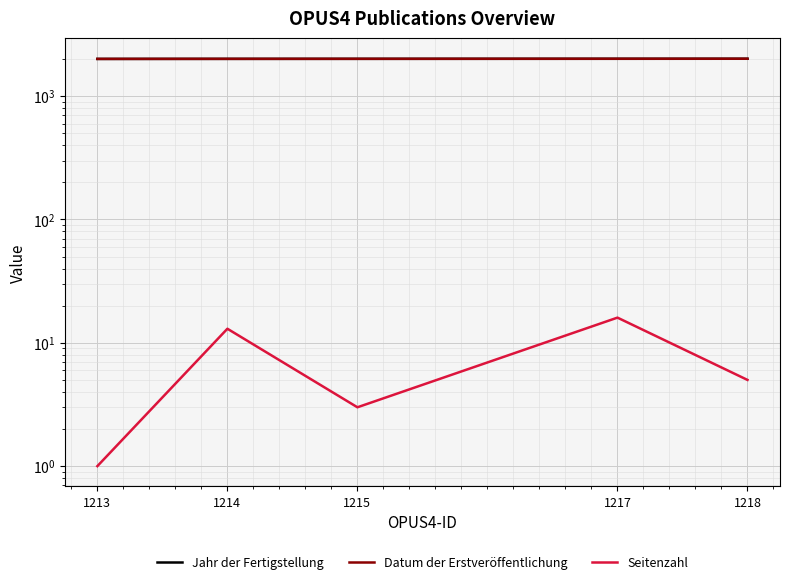

What are all the series names shown in the legend?

Jahr der Fertigstellung, Datum der Erstveröffentlichung, Seitenzahl